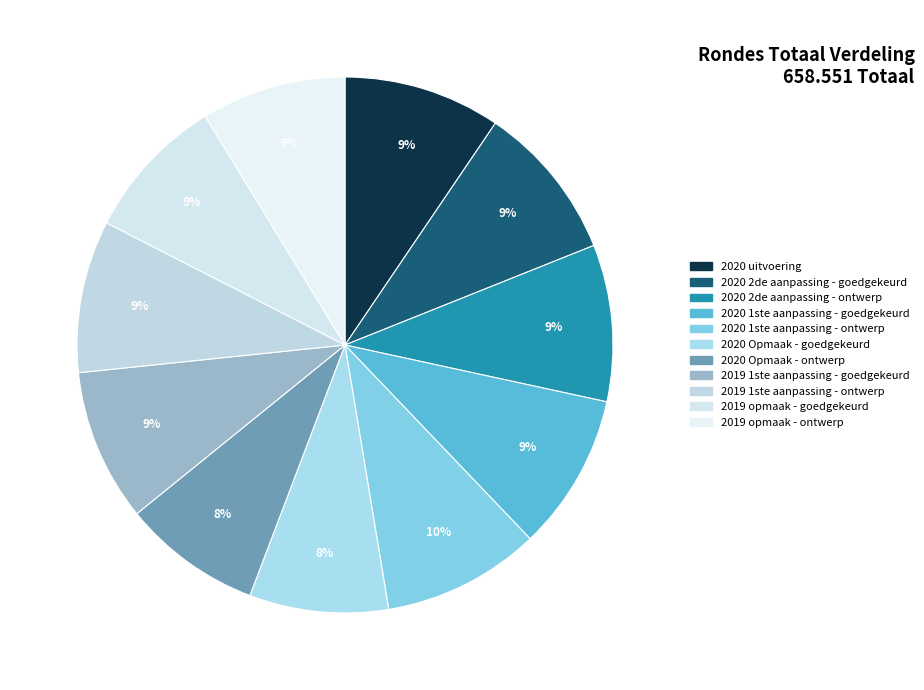

Is there any slice that represents more than half of the pie?

No